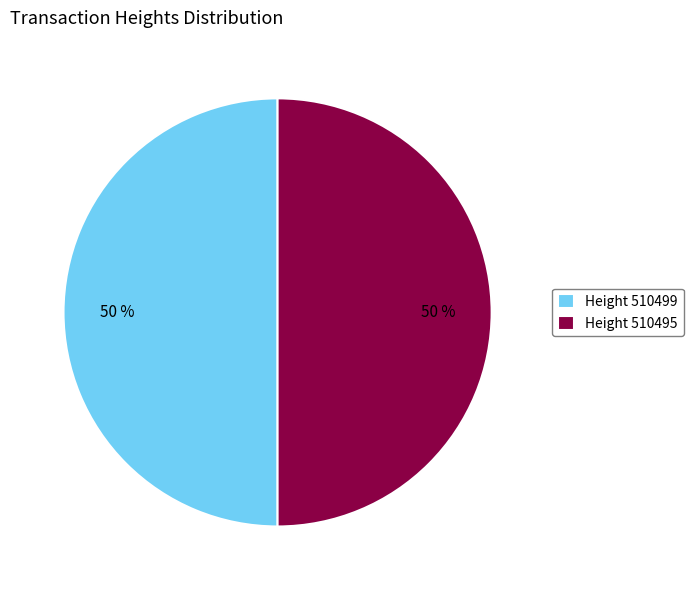

Combined, do Height 510495 and Height 510499 account for over 50%?

Yes